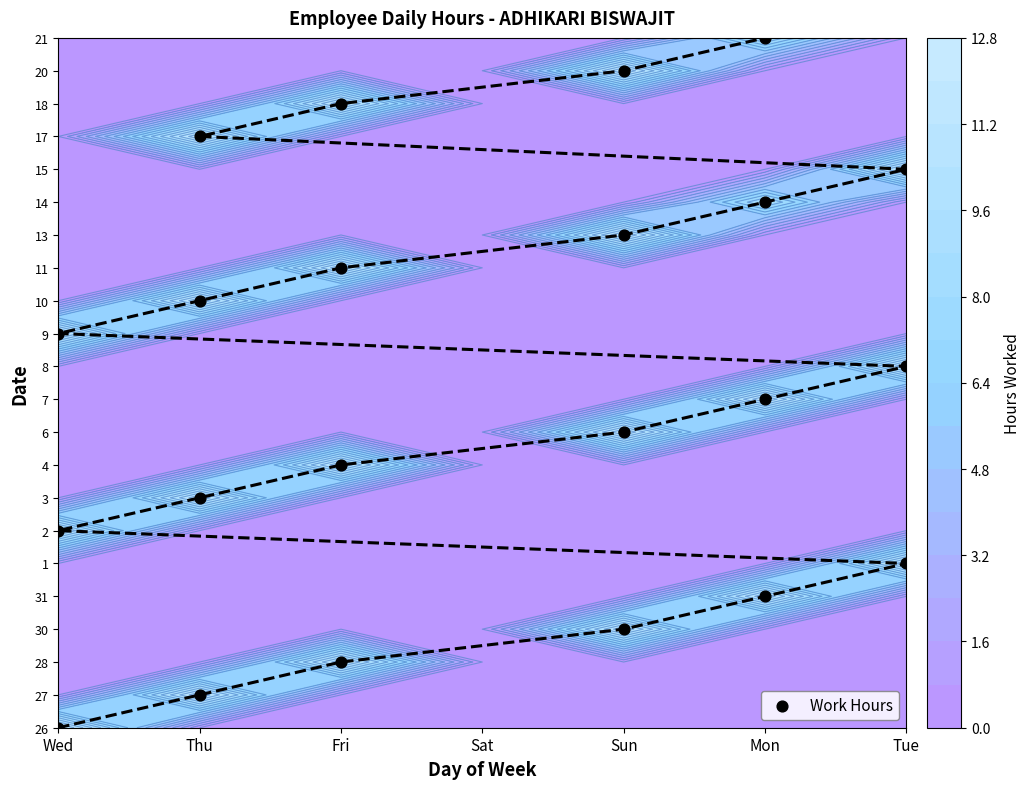

Approximately how many times larger is the value at Mon compared to Mon?

2.1